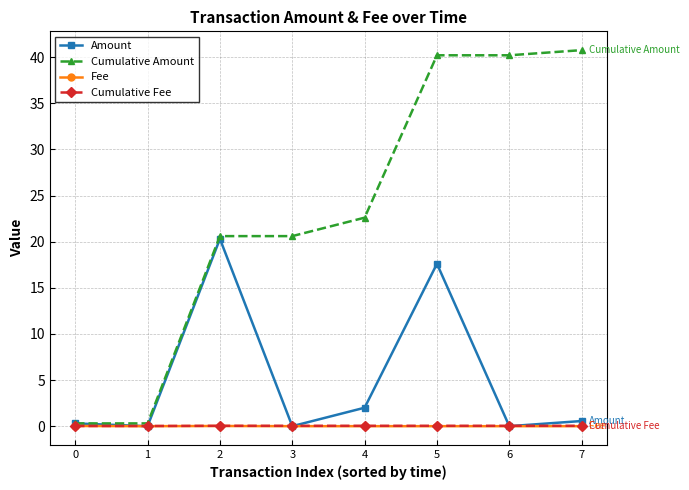

What is the maximum value for Cumulative Amount?

40.8